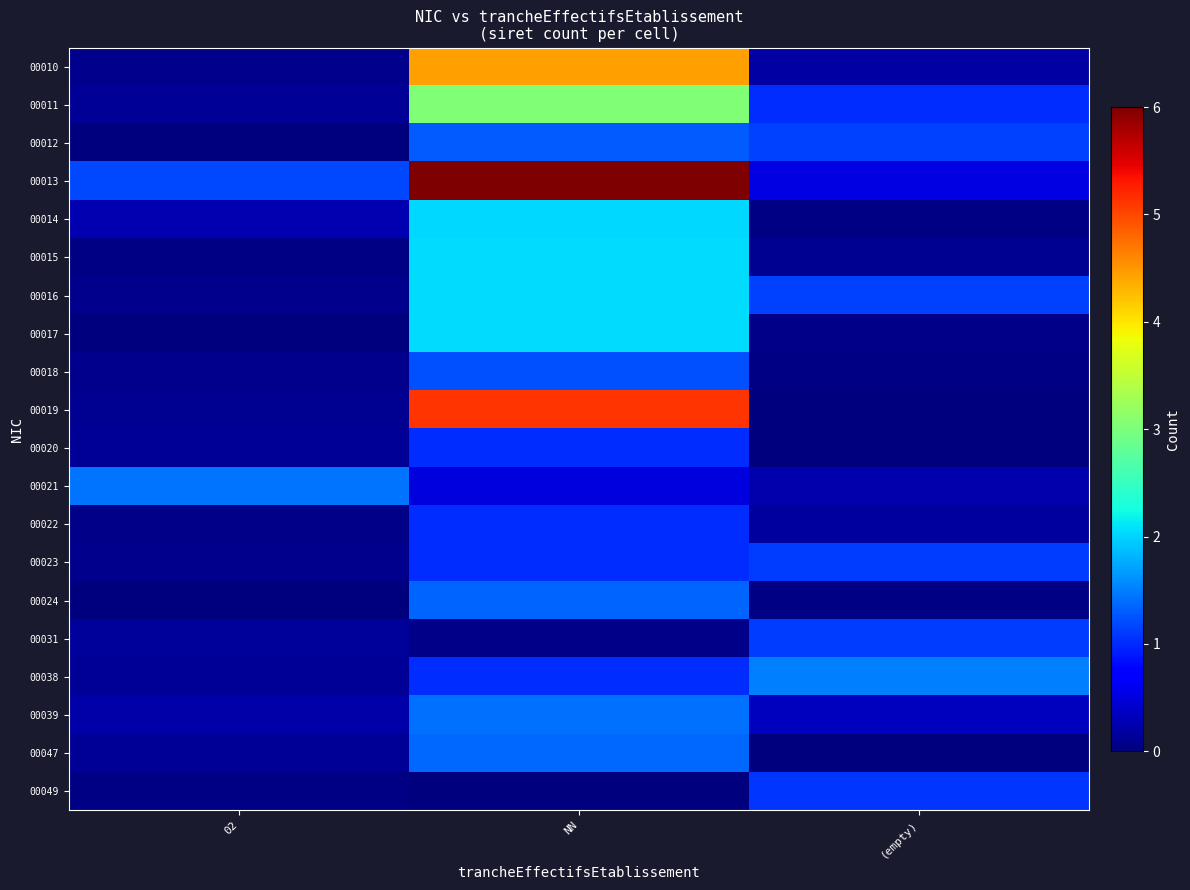

Reading right to left, transcribe all the data shown in this chart.

00010: (empty)=0.2	NN=4.5	02=0.1
00011: (empty)=1.0	NN=3.0	02=0.1
00012: (empty)=1.1	NN=1.3	02=0.0
00013: (empty)=0.5	NN=6.0	02=1.2
00014: (empty)=0.0	NN=2.0	02=0.3
00015: (empty)=0.1	NN=2.1	02=0.0
00016: (empty)=1.1	NN=2.1	02=0.1
00017: (empty)=0.1	NN=2.1	02=0.0
00018: (empty)=0.0	NN=1.2	02=0.1
00019: (empty)=0.0	NN=5.1	02=0.1
00020: (empty)=0.0	NN=1.0	02=0.1
00021: (empty)=0.2	NN=0.5	02=1.4
00022: (empty)=0.2	NN=1.0	02=0.1
00023: (empty)=1.1	NN=1.0	02=0.1
00024: (empty)=0.0	NN=1.4	02=0.0
00031: (empty)=1.1	NN=0.1	02=0.2
00038: (empty)=1.5	NN=1.0	02=0.1
00039: (empty)=0.3	NN=1.4	02=0.2
00047: (empty)=0.0	NN=1.4	02=0.1
00049: (empty)=1.1	NN=0.0	02=0.0